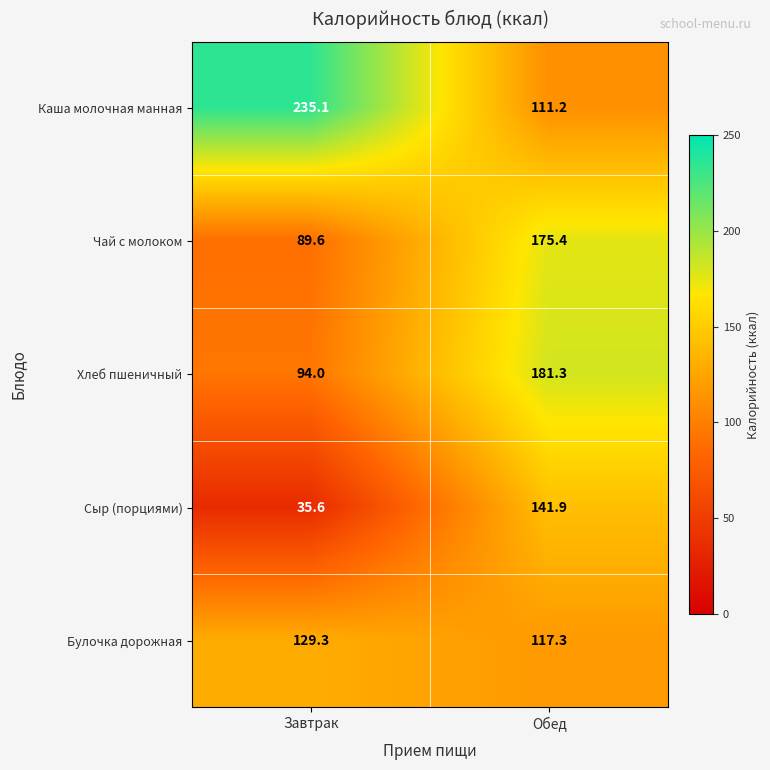

List the series in order of their peak value, lowest first.

Булочка дорожная, Сыр (порциями), Чай с молоком, Хлеб пшеничный, Каша молочная манная